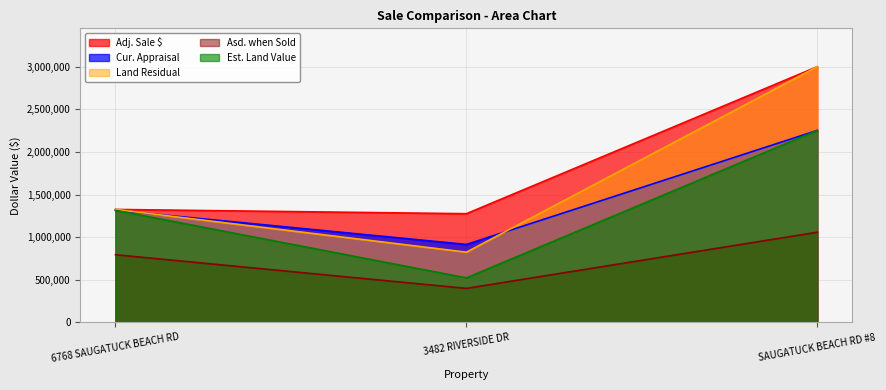

What is the spread (max minus min) of values at SAUGATUCK BEACH RD #8?

1942500.0